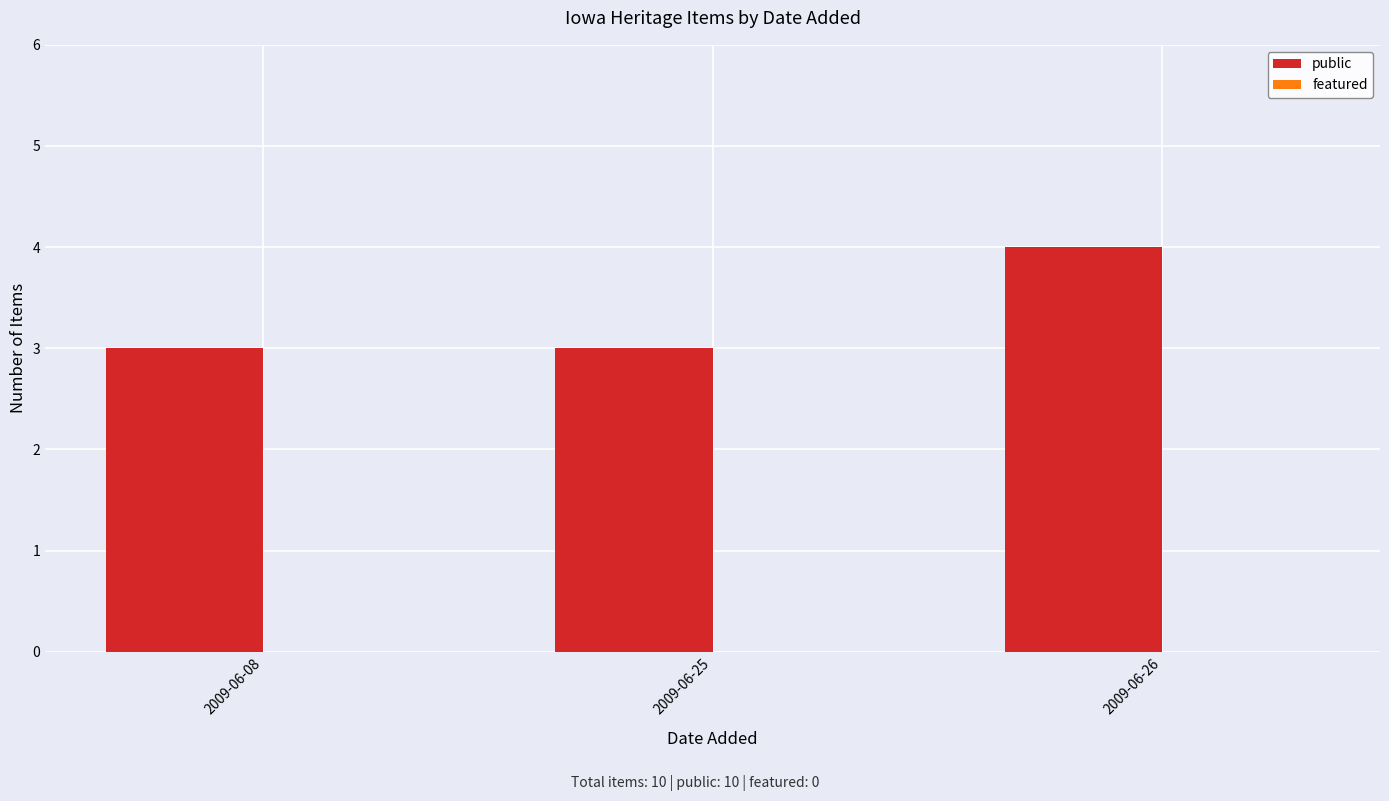

Does the chart contain stacked bars?

No